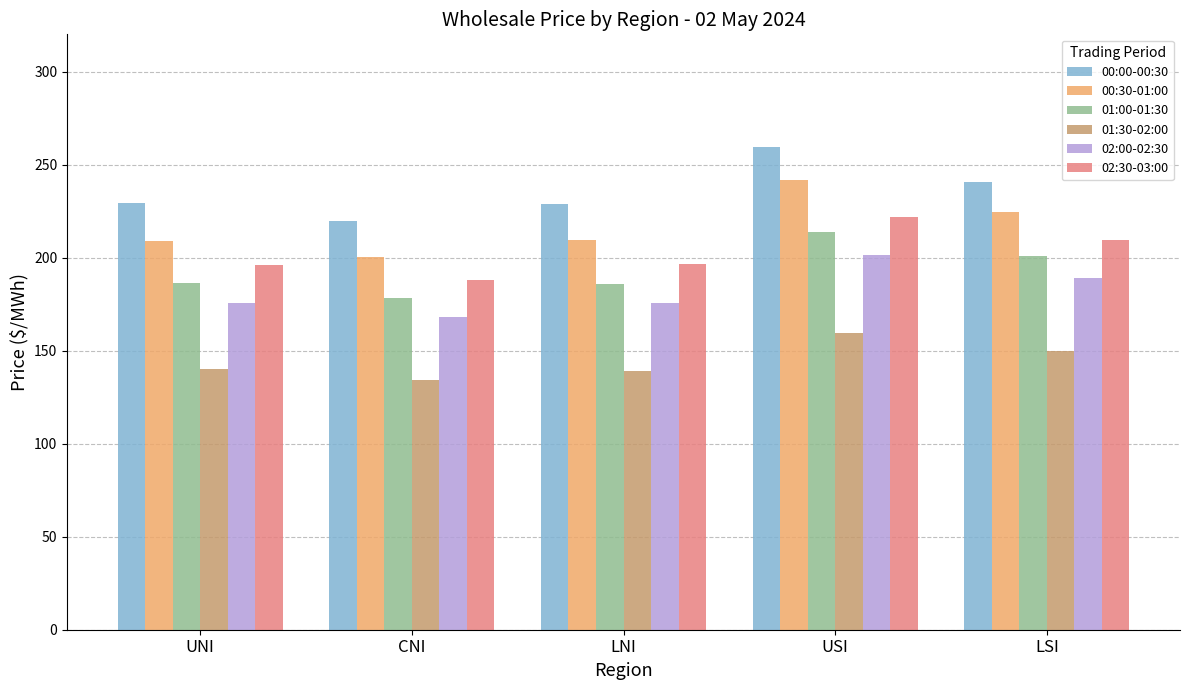

How many values in the 01:30-02:00 series exceed 139?

4